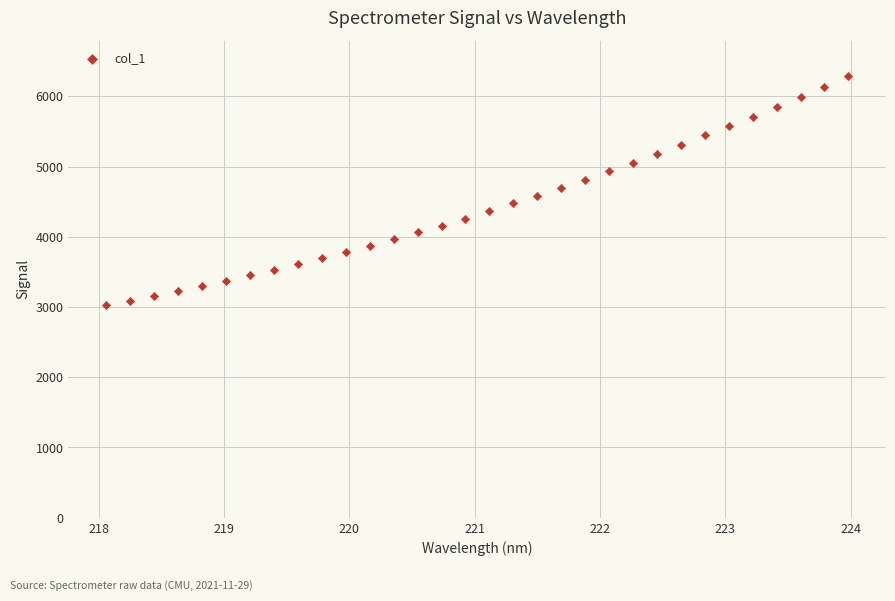

What is the range of Y values (max minus min)?

3263.6